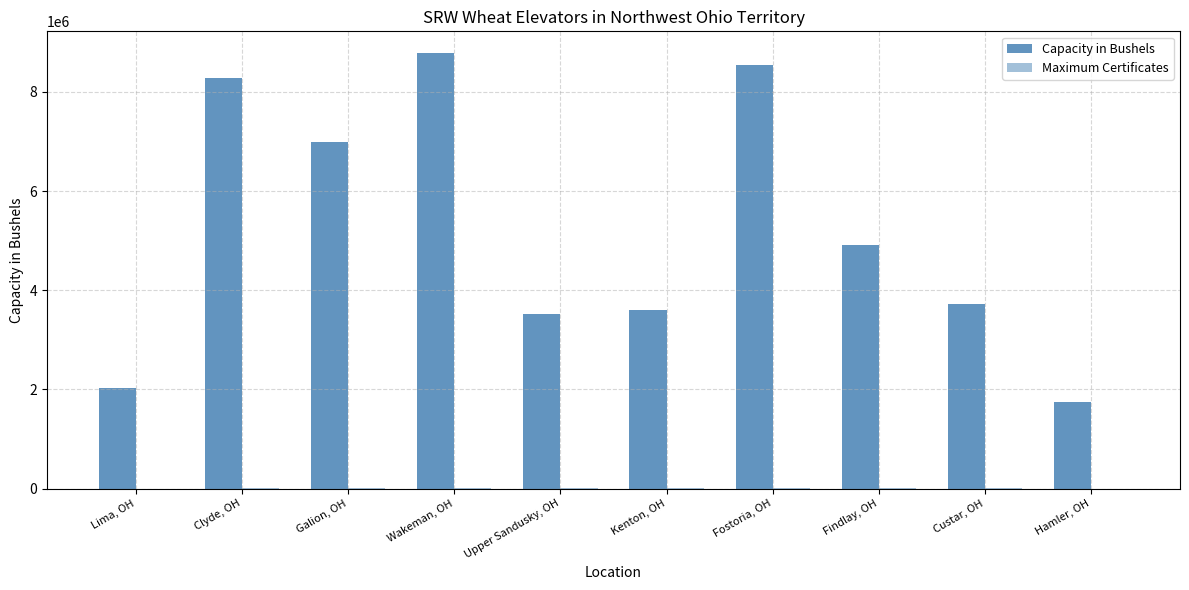

Are the bars horizontal?

No